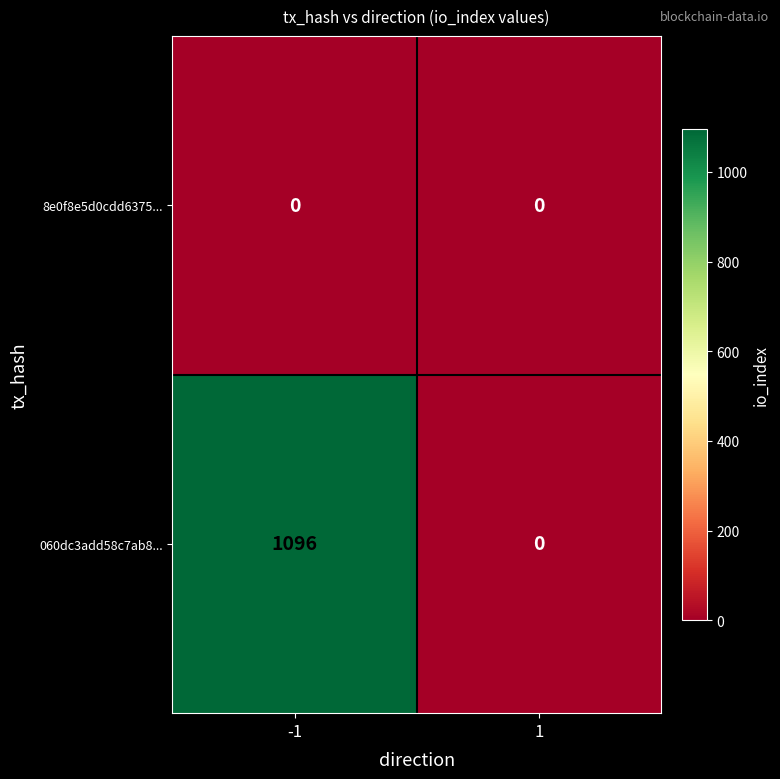

At which category is the sum across all series the highest?

-1